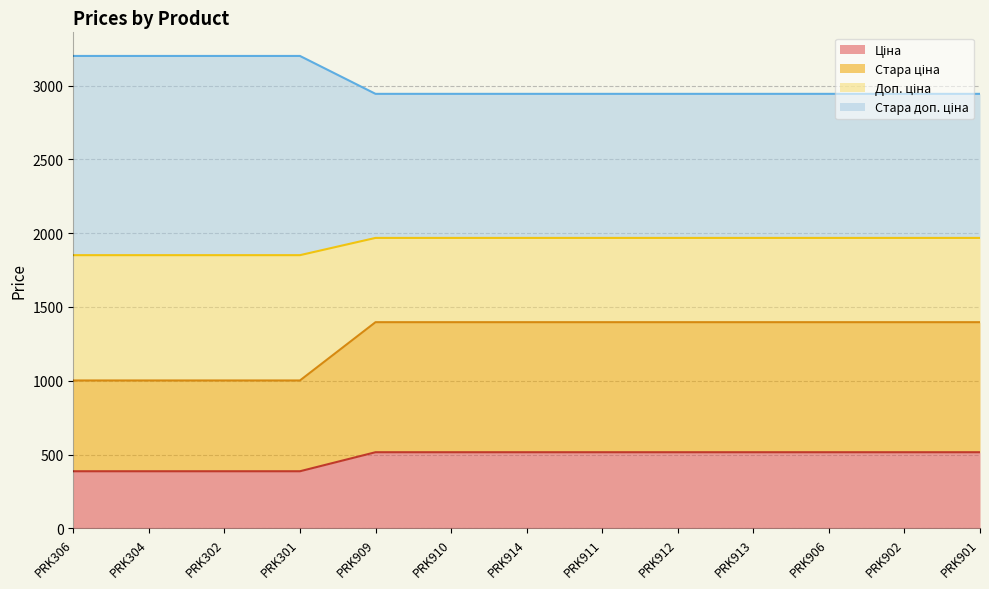

What are all the series names shown in the legend?

Ціна, Стара ціна, Доп. ціна, Стара доп. ціна